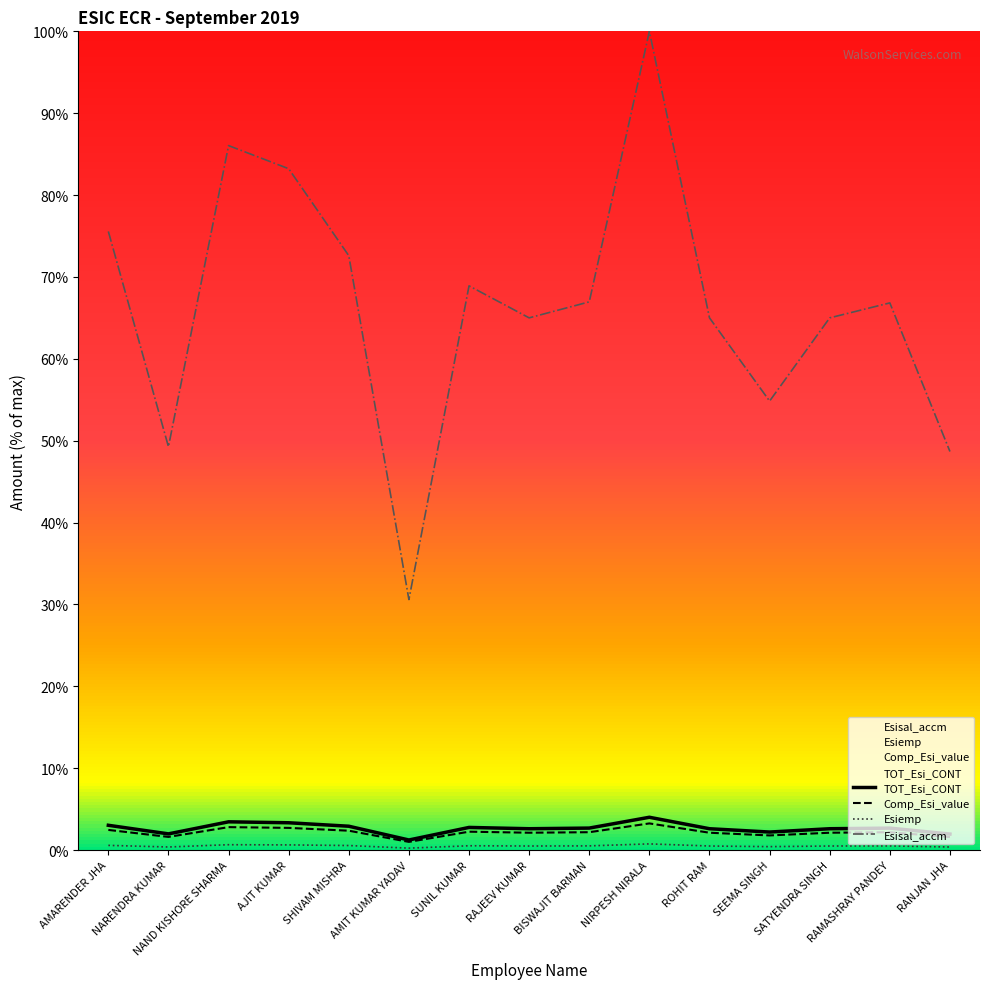

Between RAJEEV KUMAR and NIRPESH NIRALA, which series saw the biggest shift?

Esisal_accm